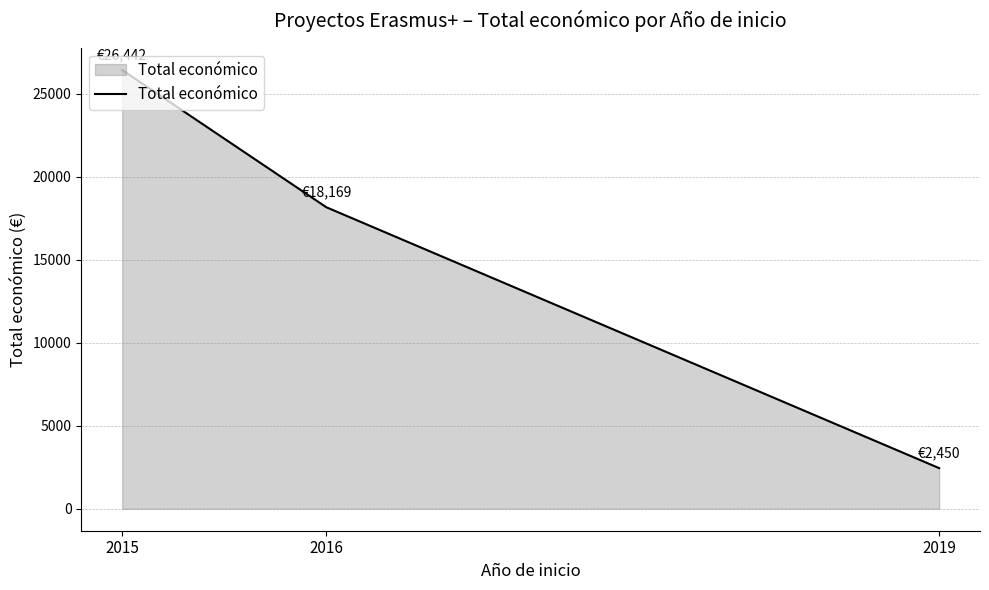

What is the difference between the maximum and minimum values?

23992